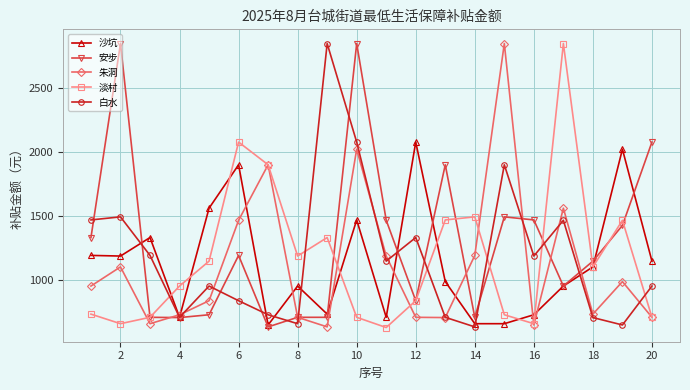

What is the difference between the second highest and second lowest values in the 淡村 series?

1423